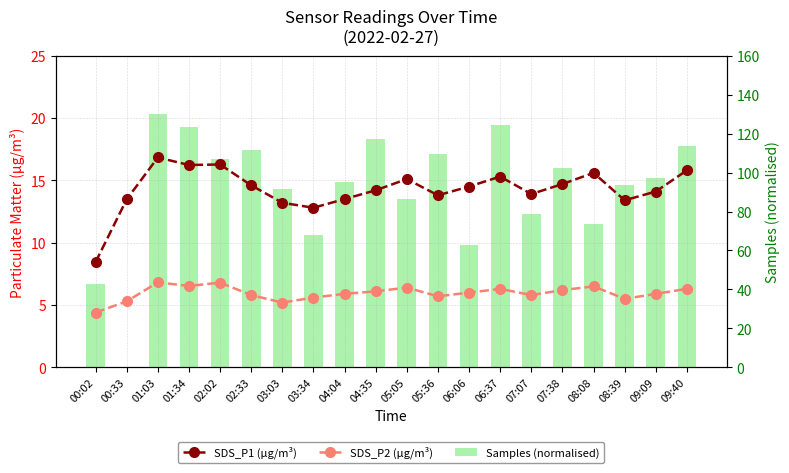

At which label does SDS_P2 (µg/m³) reach its minimum?

00:02